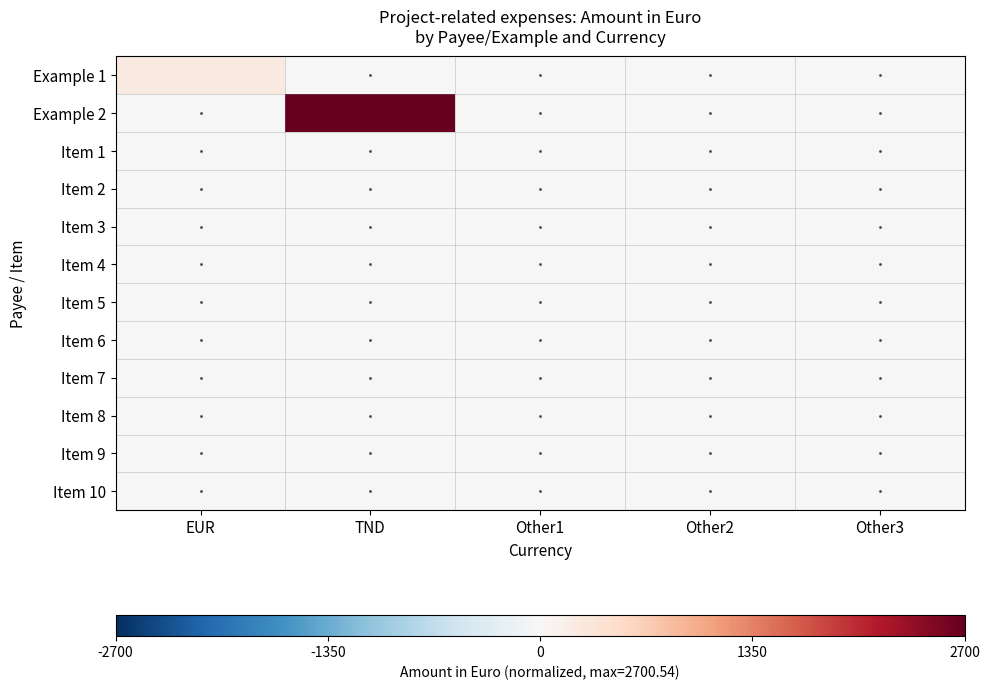

At which category is the sum across all series the highest?

TND